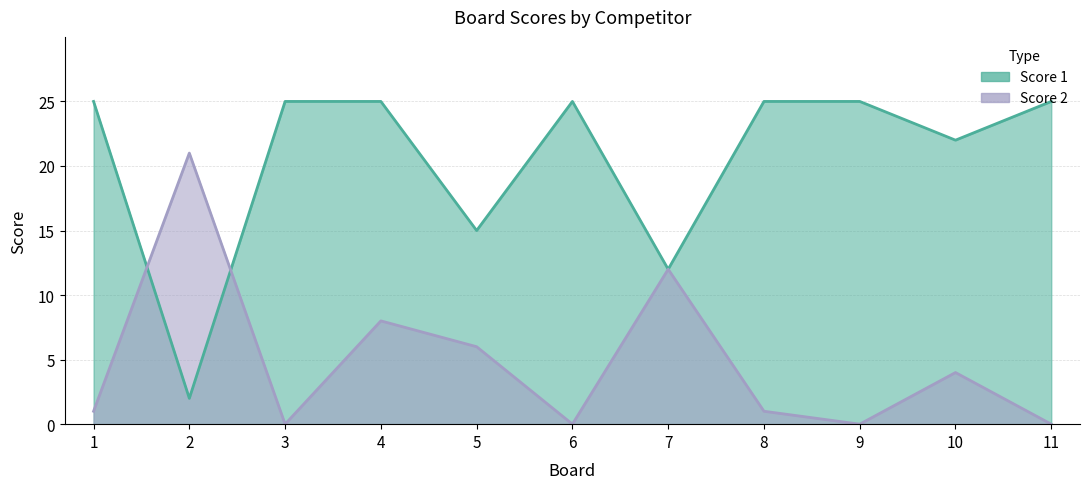

Is it true that Score 1 equals 25 at 1?

True